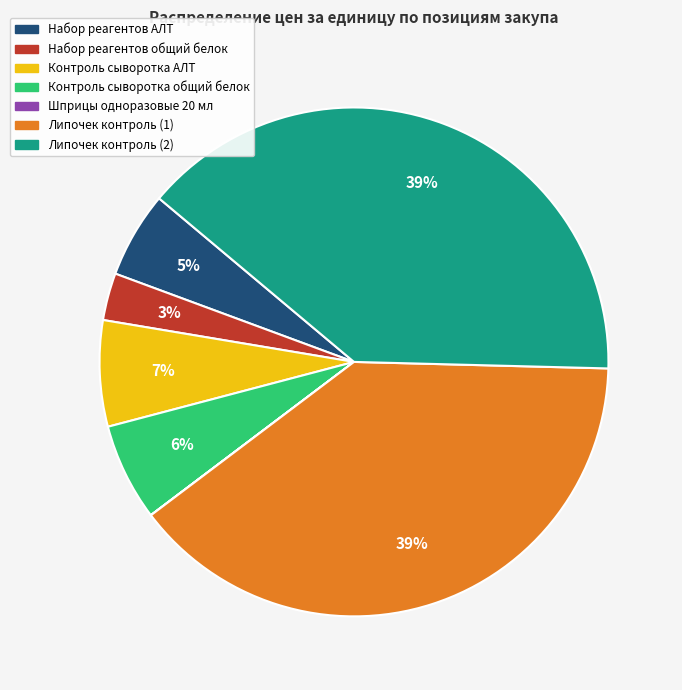

What percentage is the Набор реагентов АЛТ slice, to the nearest percent?

5%